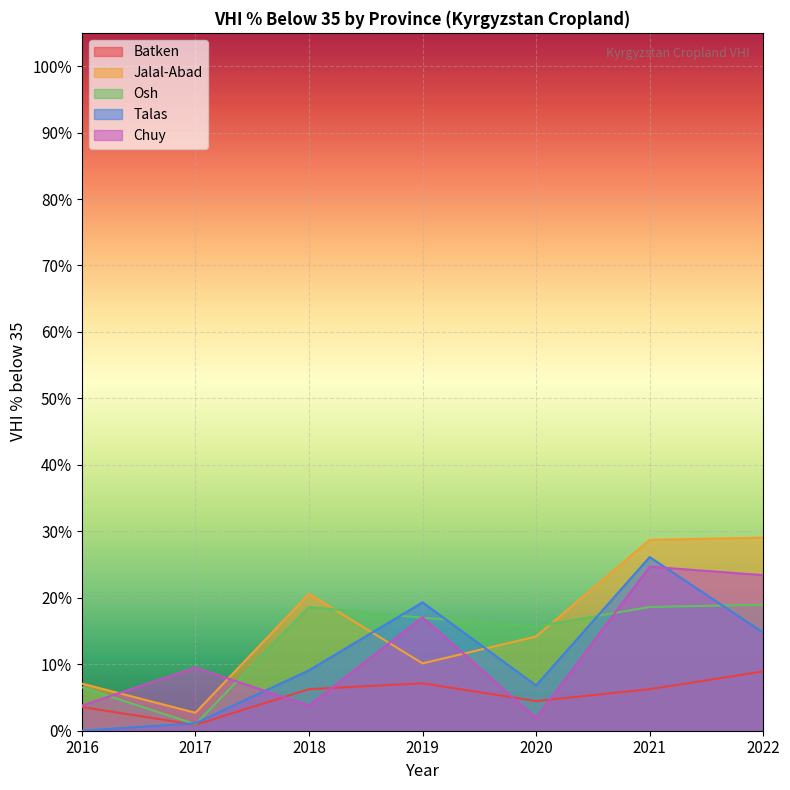

What is the difference between the Batken values at 2017 and 2019?

6.2